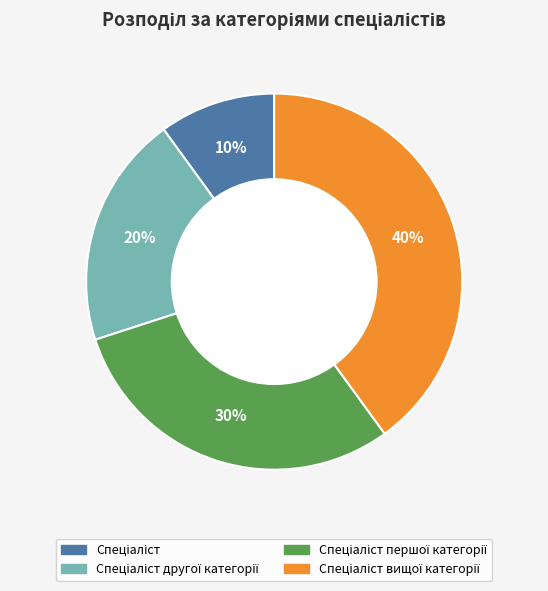

Is there any slice that represents more than half of the pie?

No